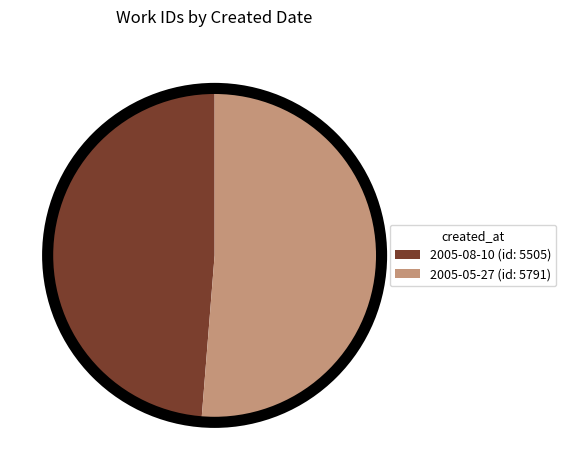

Does 2005-05-27 account for over 50% of the chart?

Yes